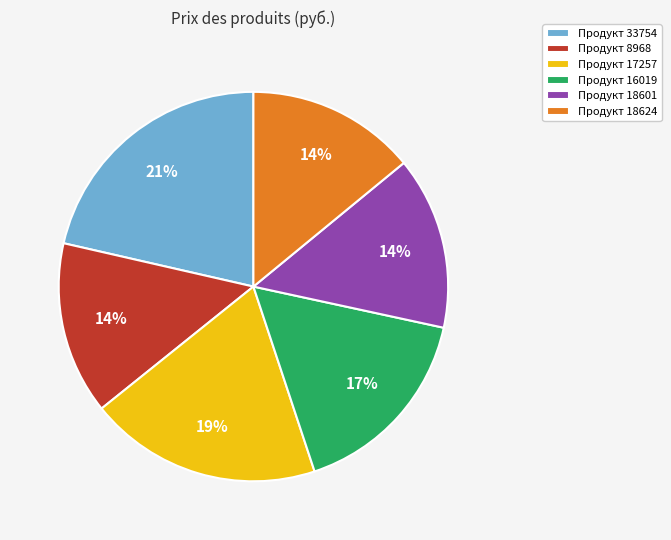

To the nearest percent, what is the difference between the largest and smallest slice percentages?

7%